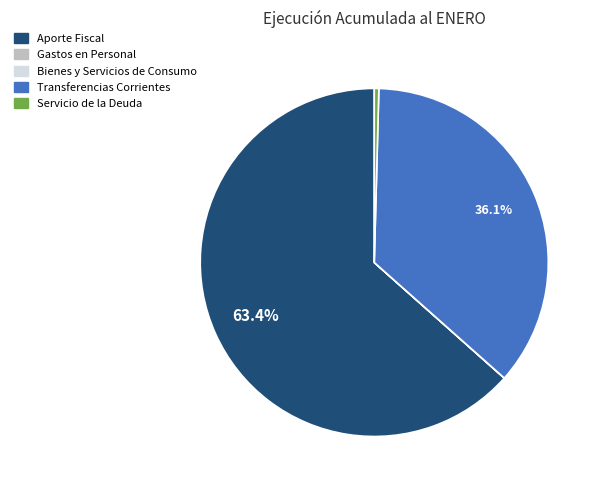

Does any single category account for the majority?

Yes